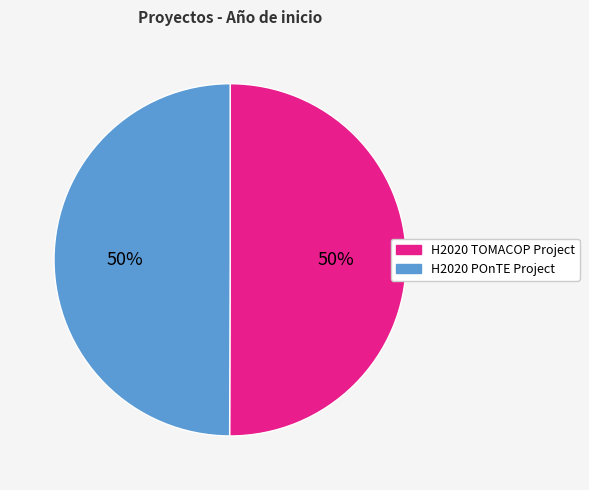

Is it true that H2020 POnTE Project is 50% of the pie?

True